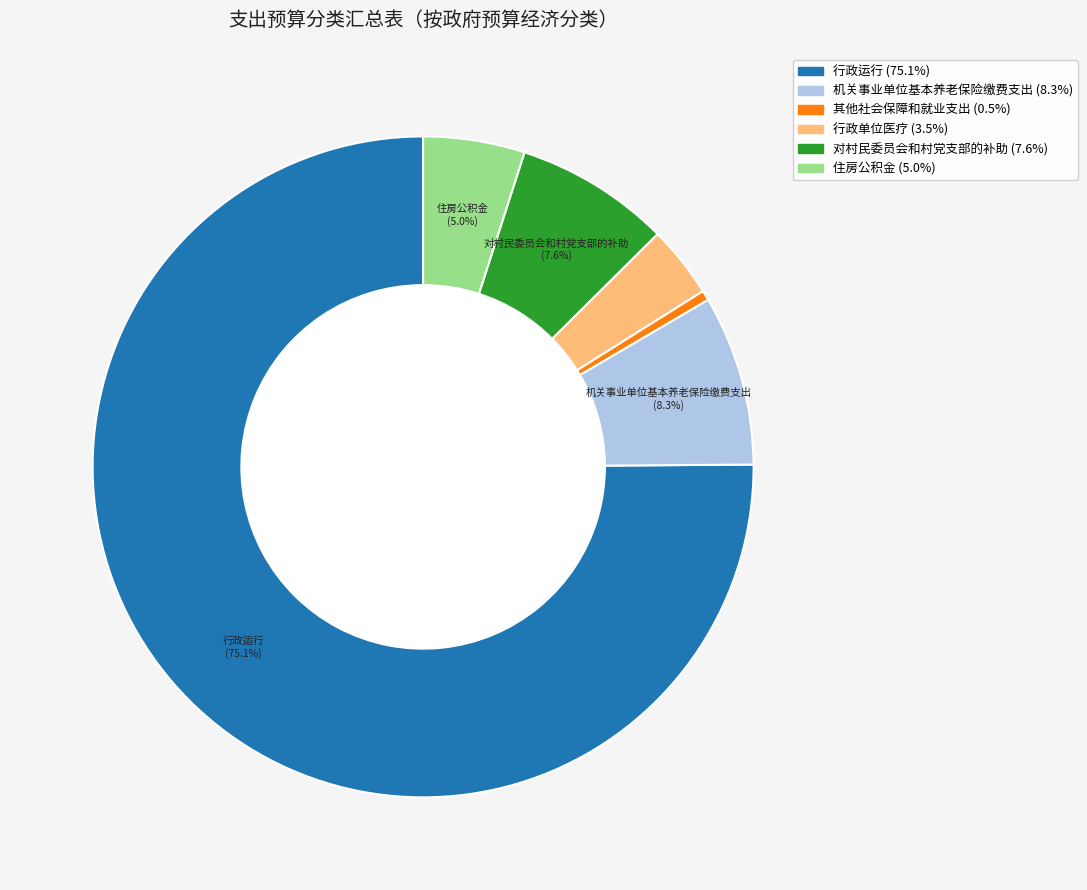

The 机关事业单位基本养老保险缴费支出 slice represents 8% of the pie. True or false?

True